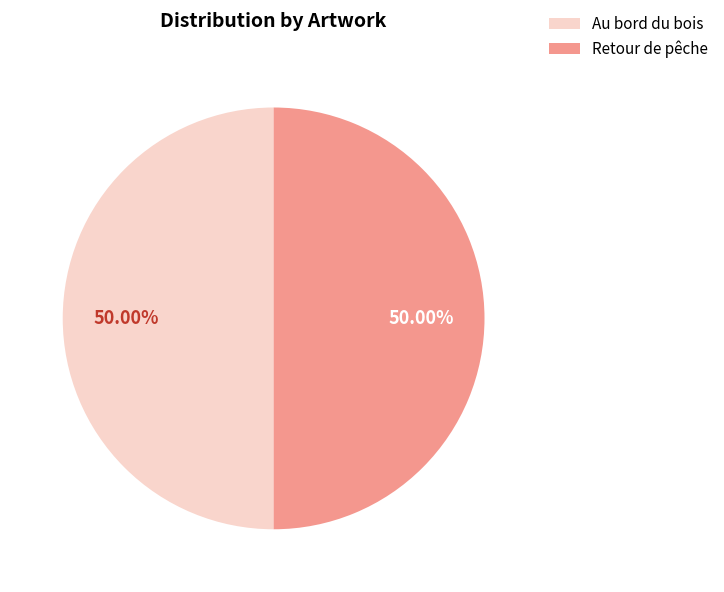

What percentage is the Au bord du bois slice, to the nearest percent?

50%